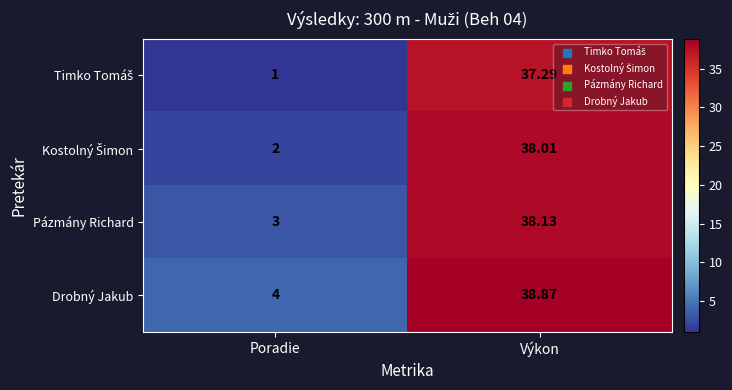

Rank the categories by Pázmány Richard value from lowest to highest.

Poradie, Výkon